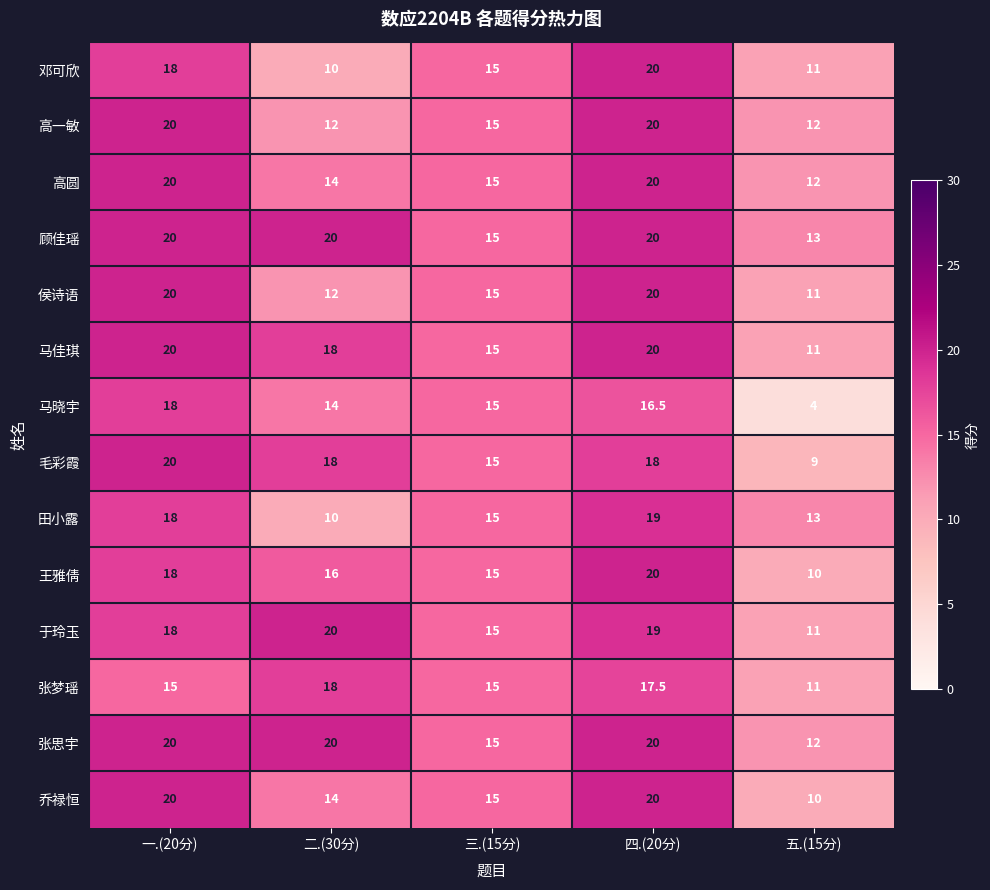

The value of 张思宇 at 四.(20分) is 20.0. True or false?

True